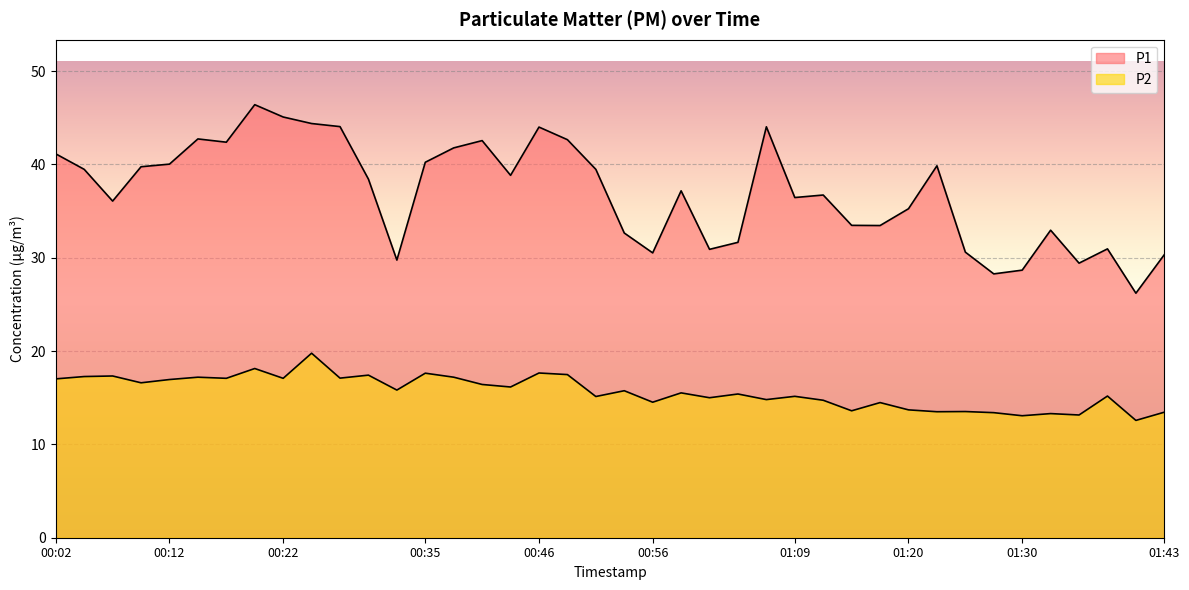

True or false: P2 and P1 cross at least once.

False